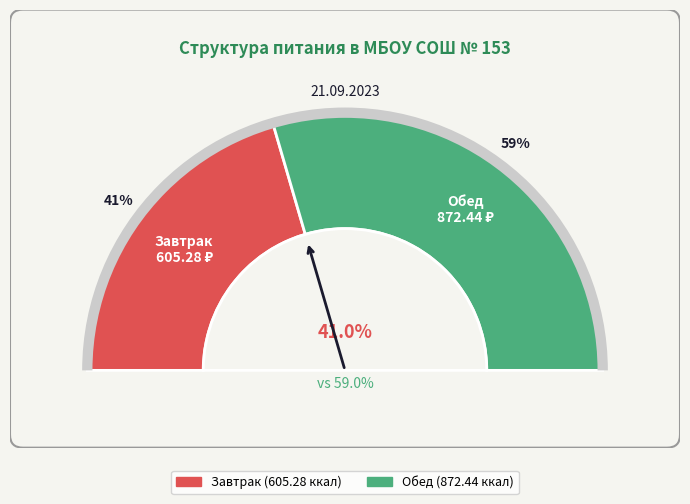

Which category has the smallest portion of the pie?

Завтрак